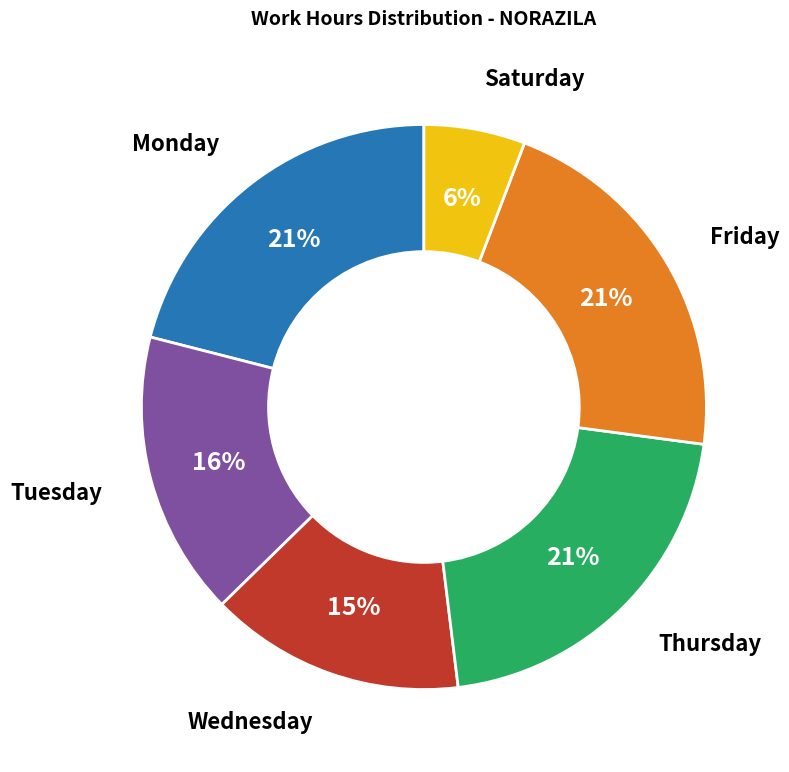

To the nearest percent, what is the combined percentage of Thursday and Friday?

42%